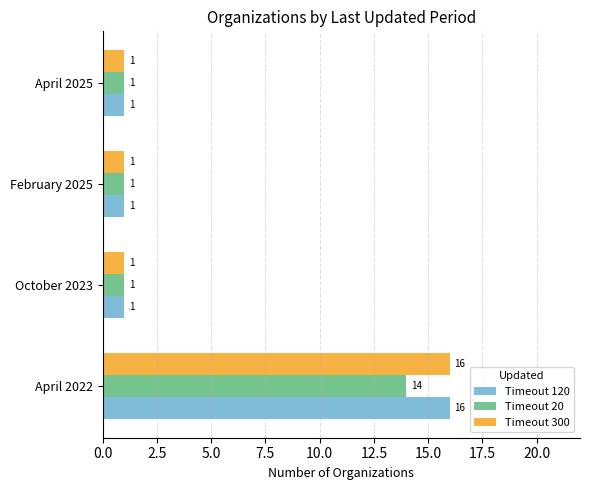

Count the Timeout 300 values in the range 1 to 16.

4